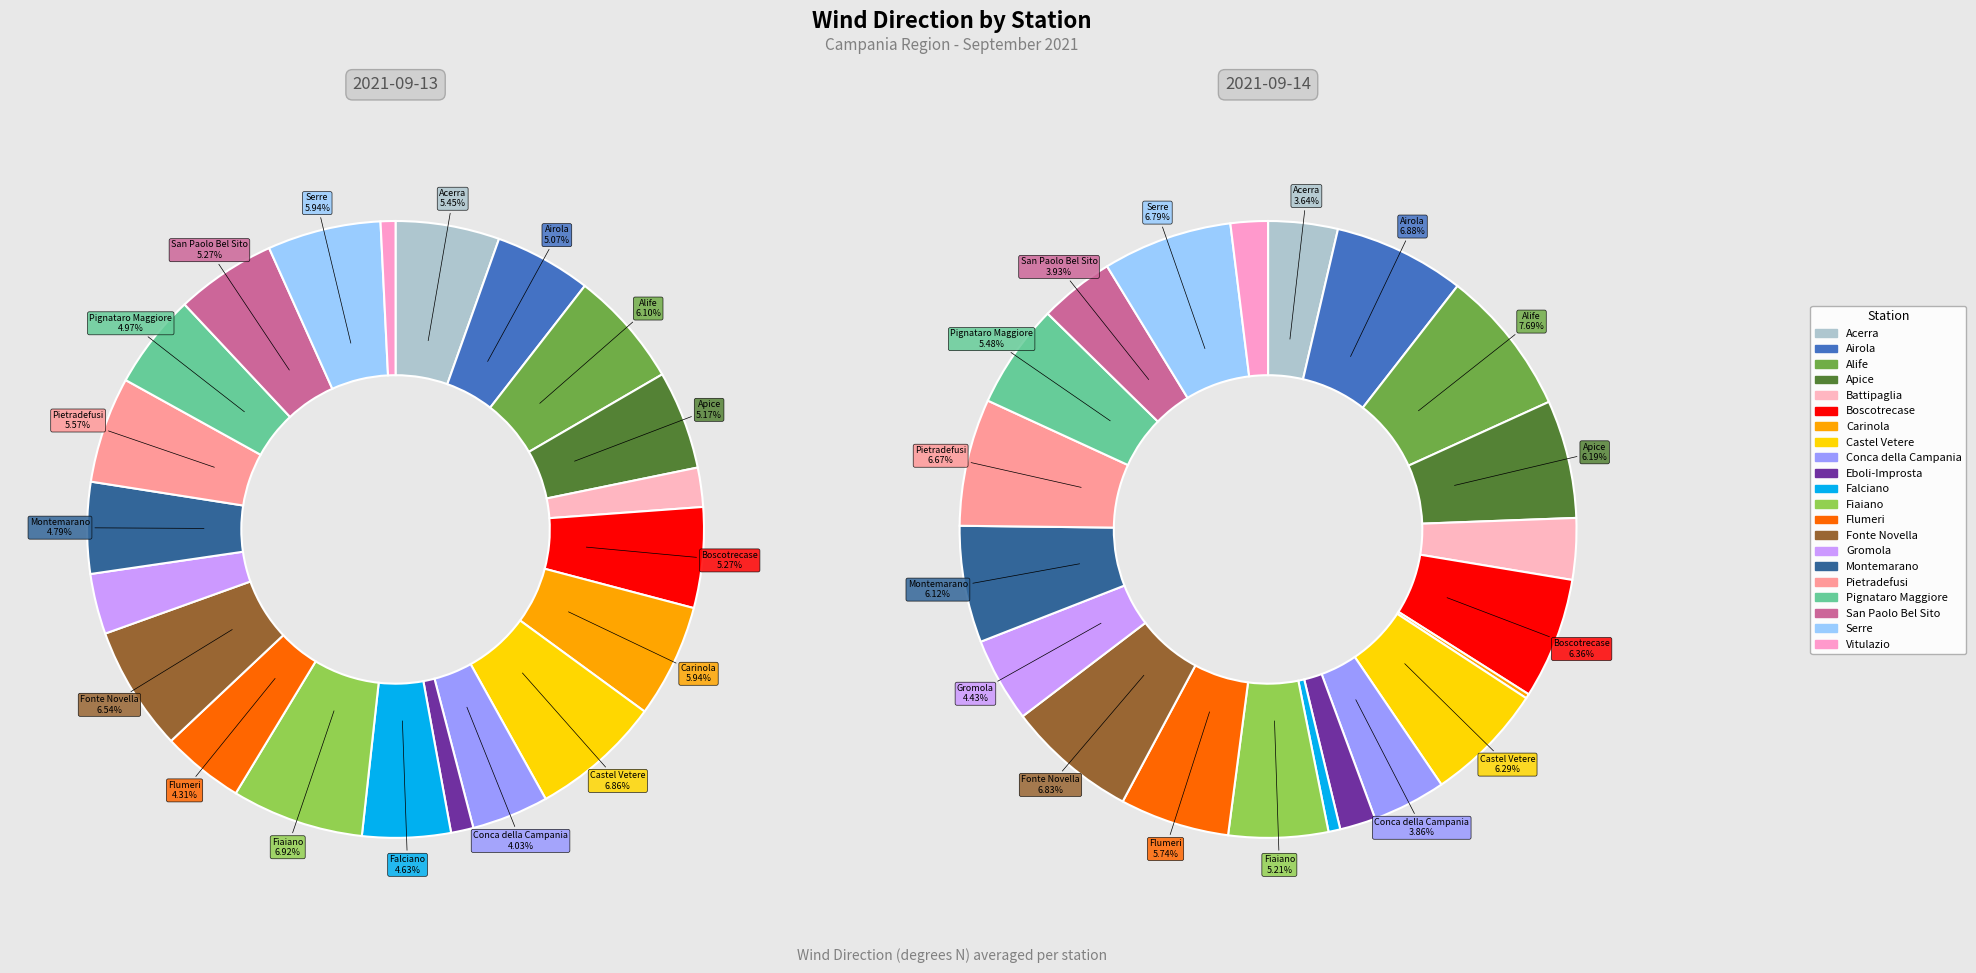

Is it true that Fiaiano is 5% of the pie?

True